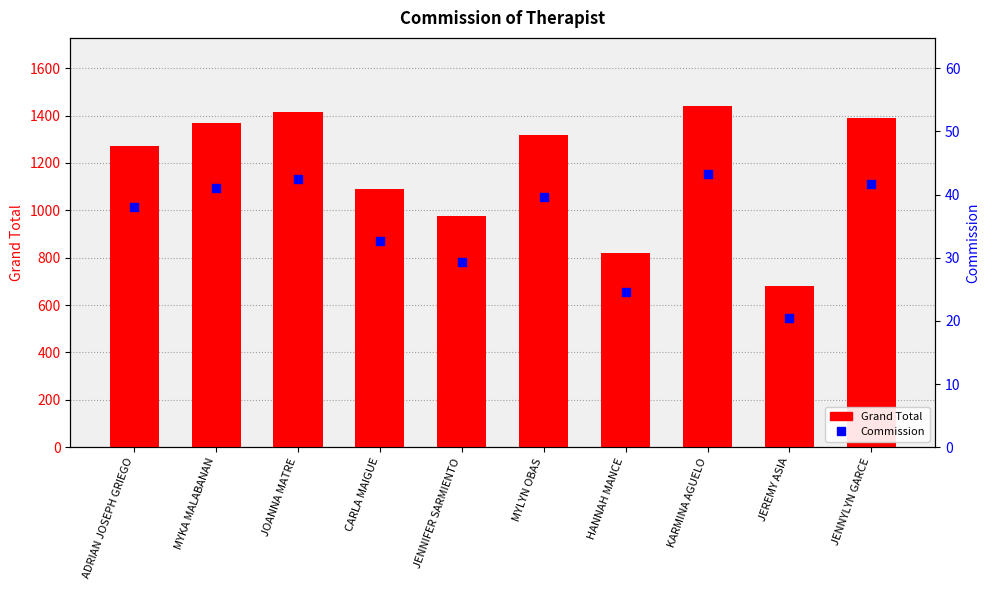

What are all the series names shown in the legend?

Grand Total, Commission